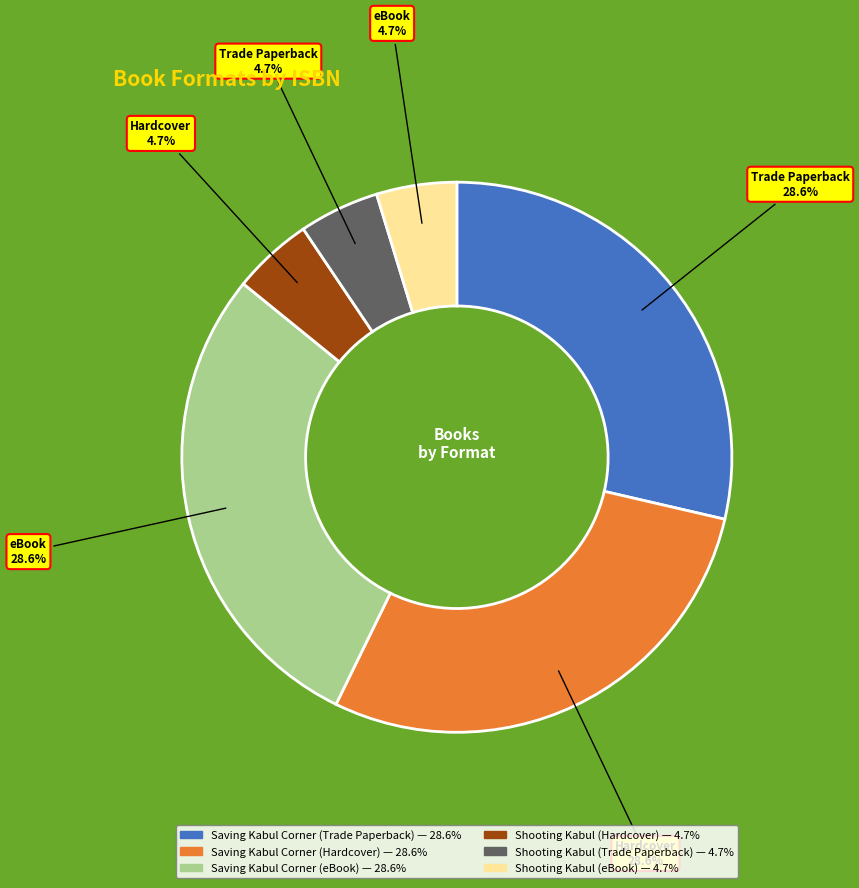

Is there any slice that represents more than half of the pie?

No